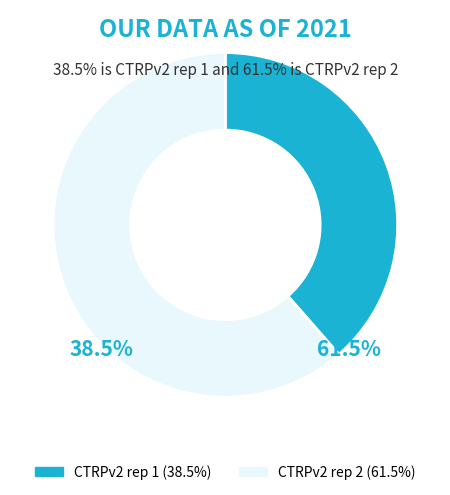

What percentage is the CTRPv2 rep 1 slice, to the nearest percent?

39%